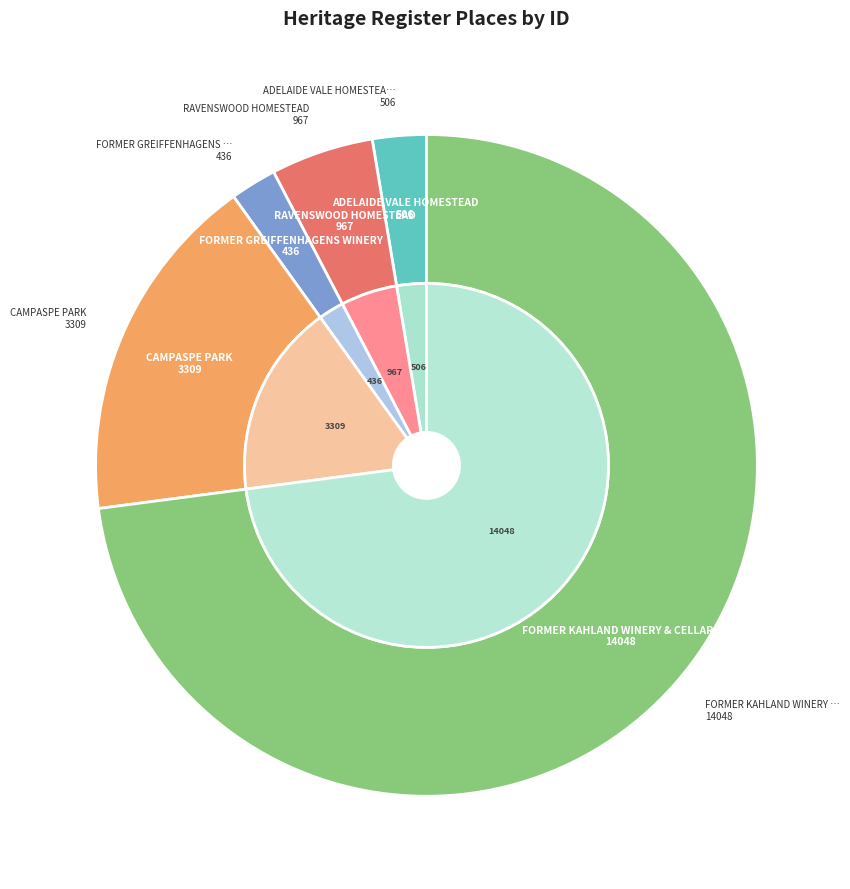

Is there a majority slice in this chart?

Yes